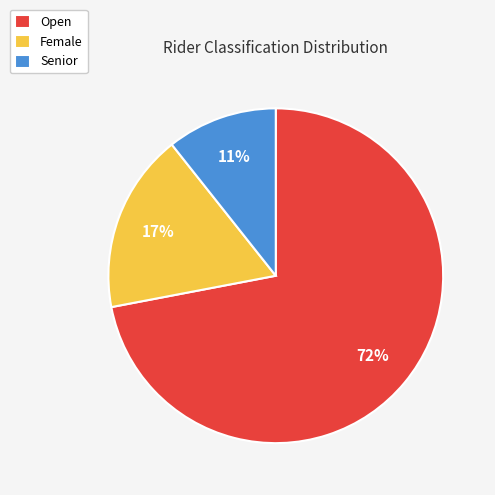

Does any single category account for the majority?

Yes